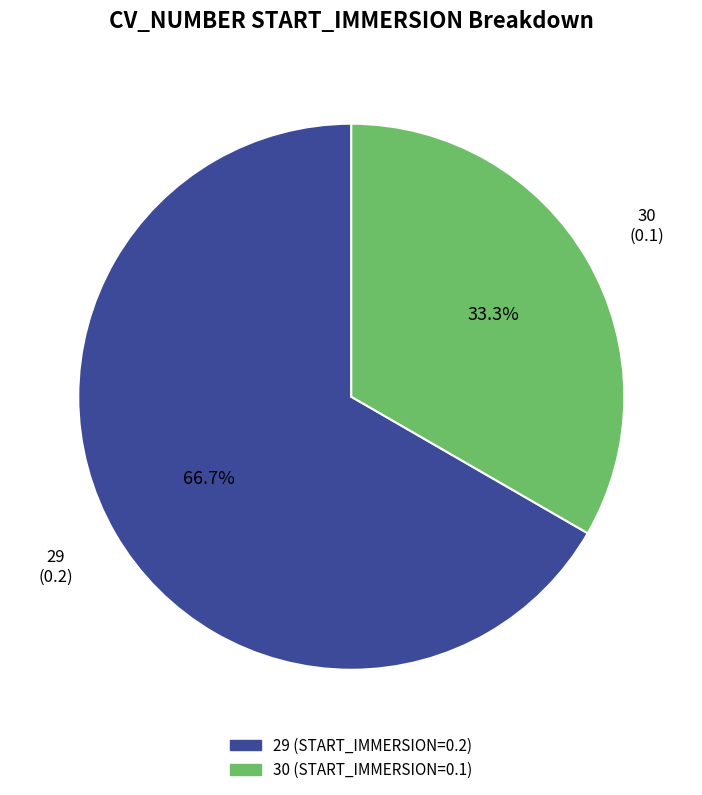

True or false: 29 accounts for 67% of the total.

True